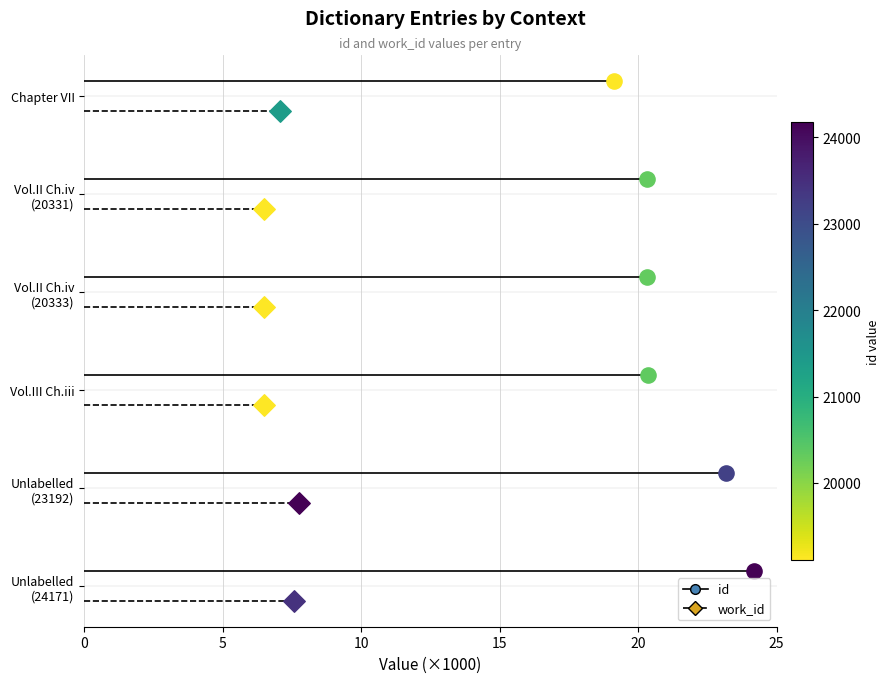

Which series has the widest spread of Y values?

id